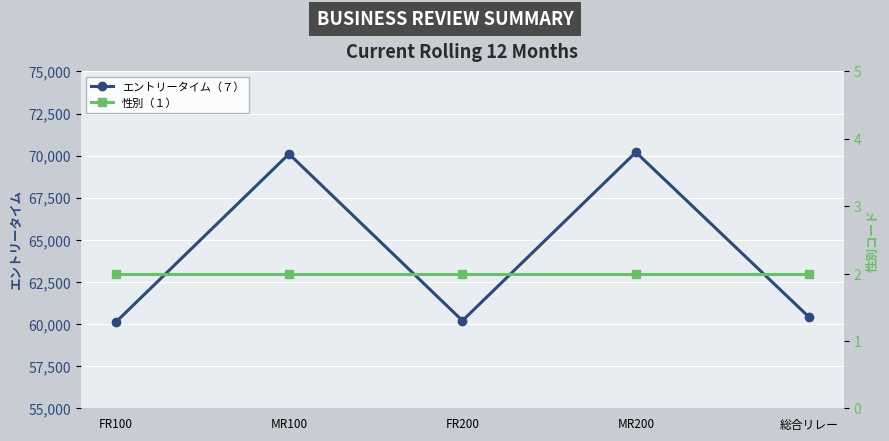

What is the sum of the エントリータイム（７） values at MR100 and 総合リレー?

130500